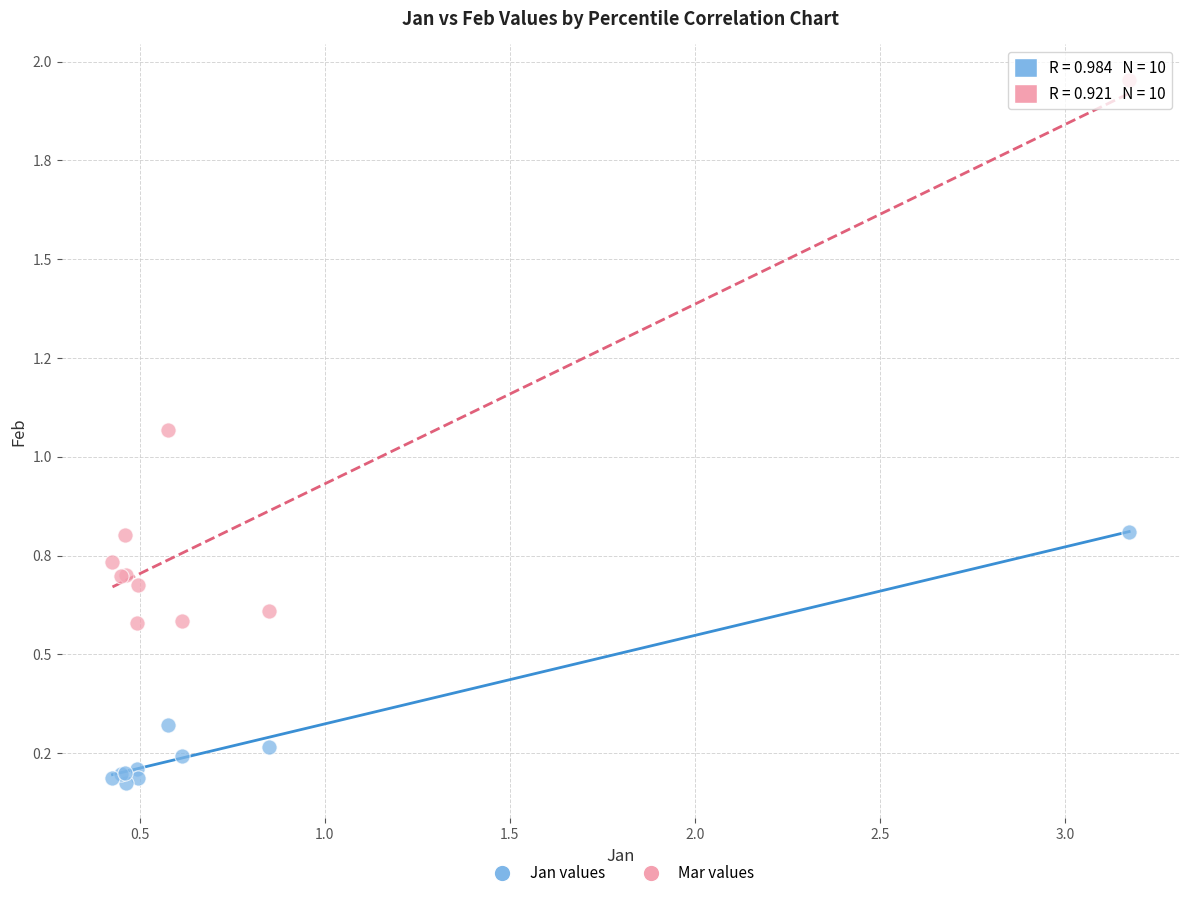

Which series has the widest spread of Y values?

Mar values